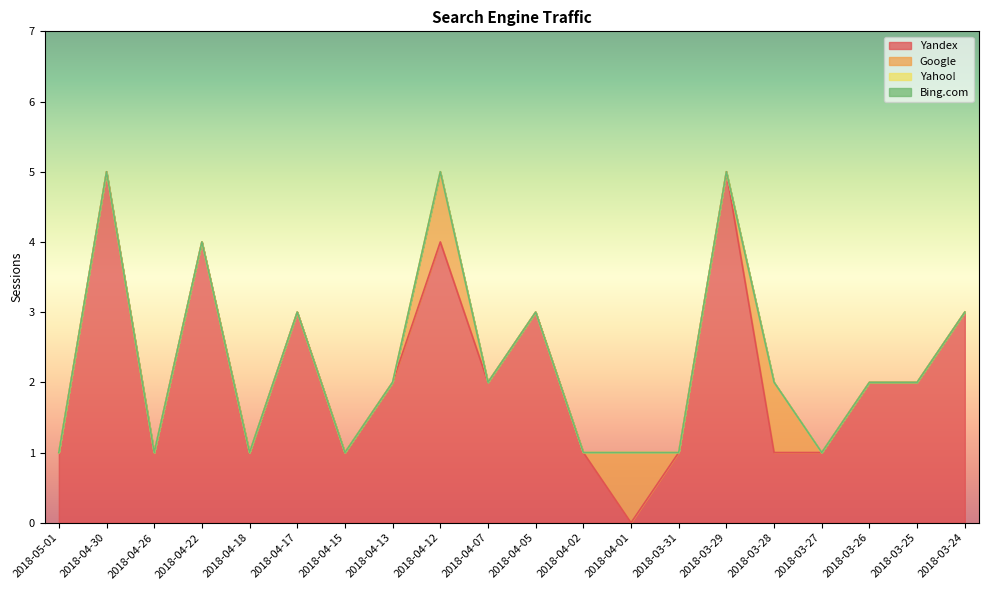

Which series has the largest total across all categories?

Yandex